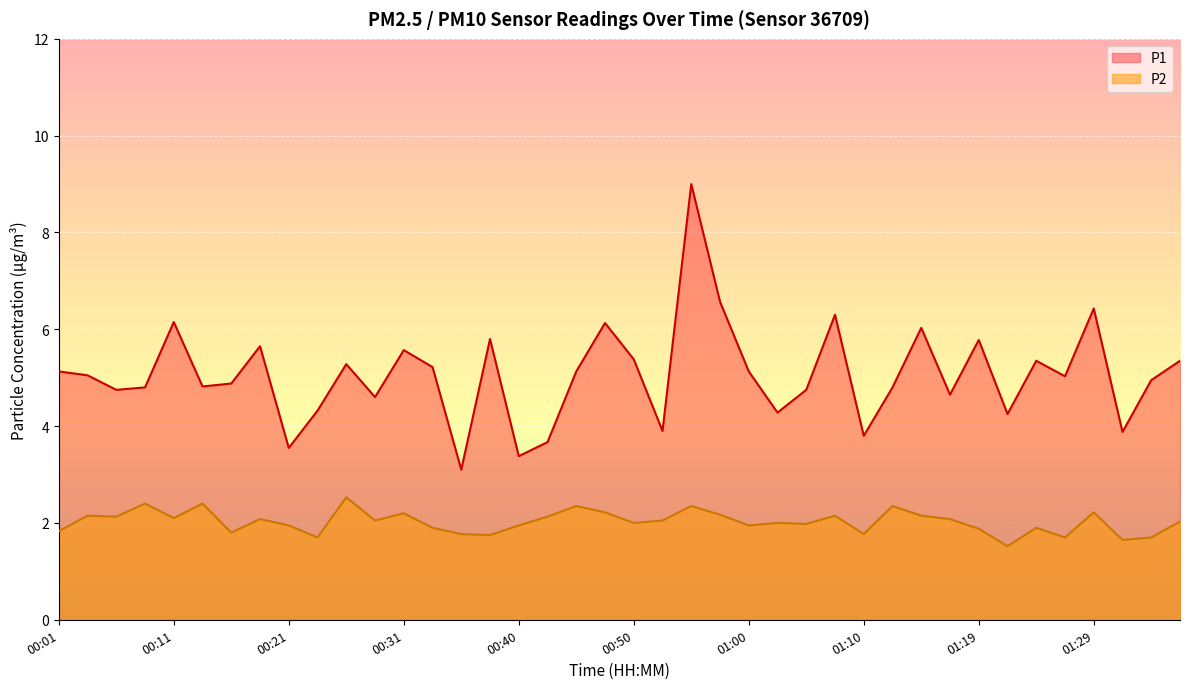

Which label corresponds to the smallest value in the chart?

01:22